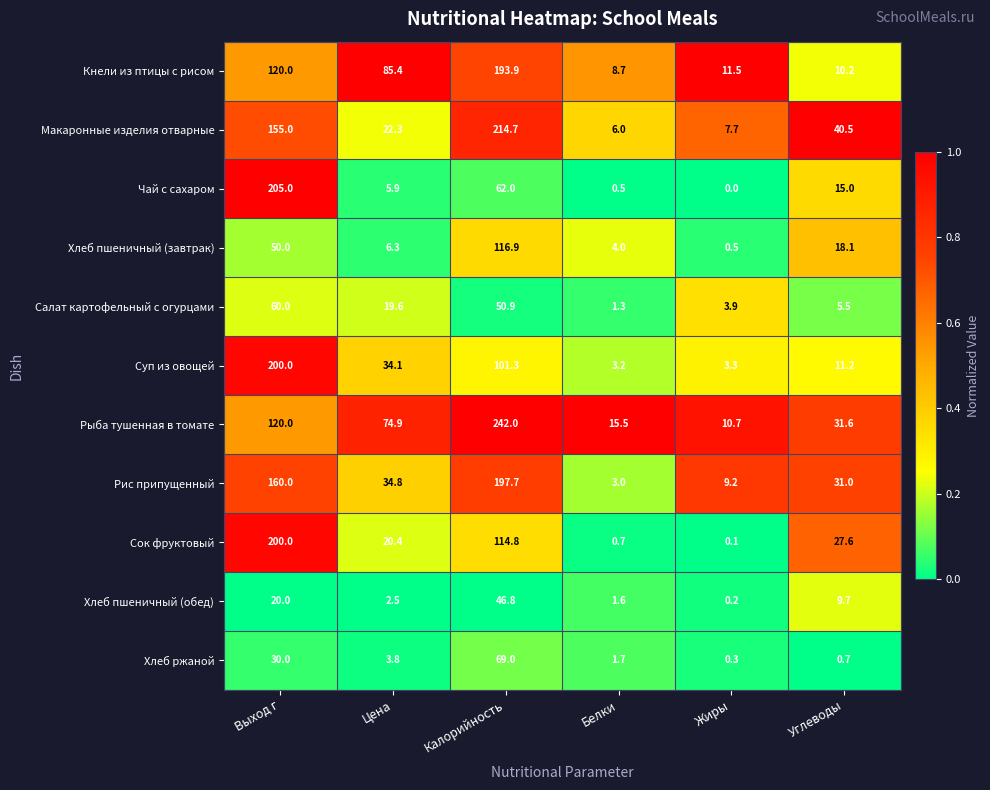

What is the total value across all series at Калорийность?

1410.0